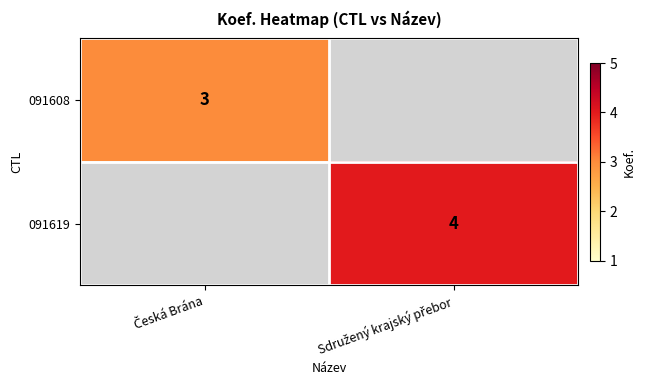

At how many categories does at least one series exceed 1?

2